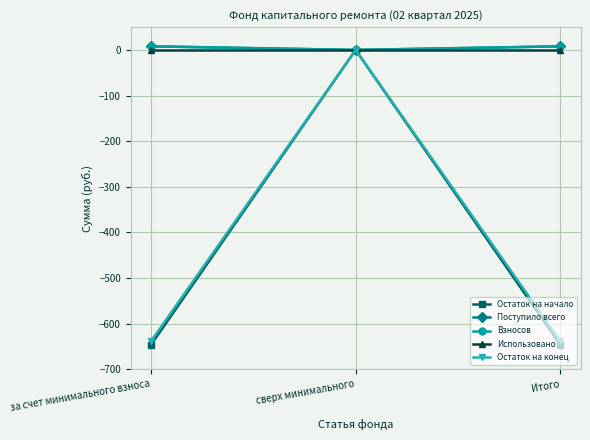

Rank the series by their maximum value, from highest to lowest.

Поступило всего, Взносов, Остаток на начало, Использовано, Остаток на конец